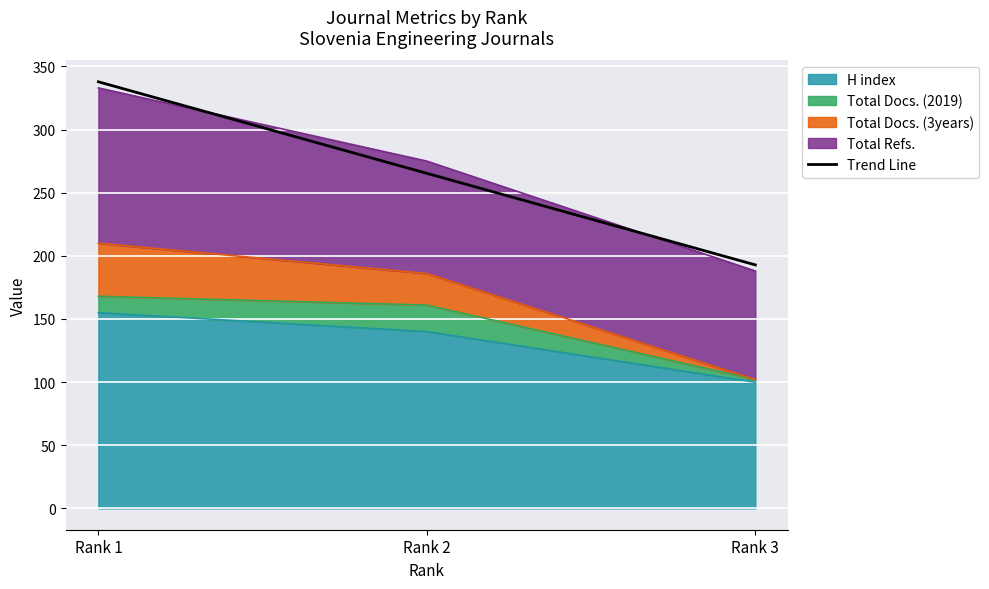

What is the average value?

265.3